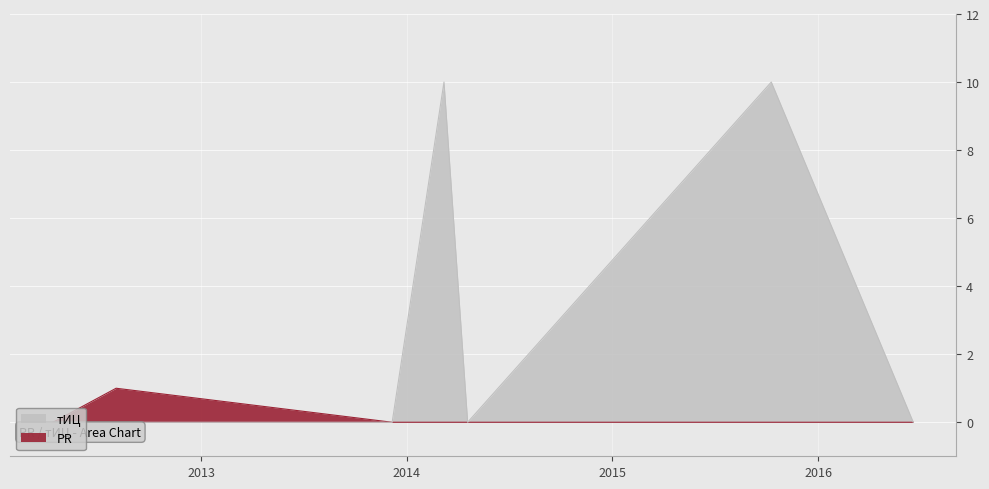

True or false: PR and тИЦ cross at least once.

False